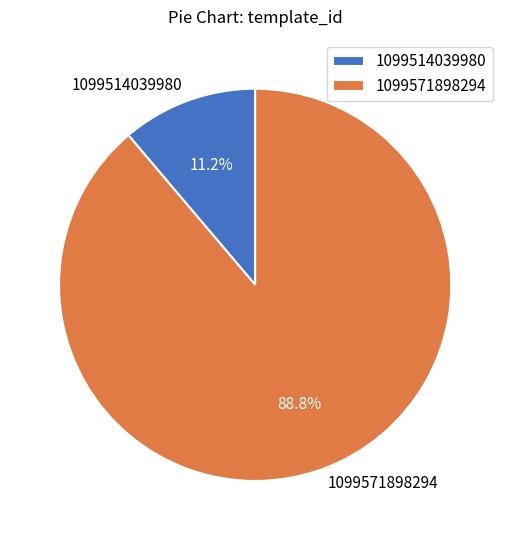

Approximately how many times larger is the value at 1099571898294 compared to 1099514039980?

7.9